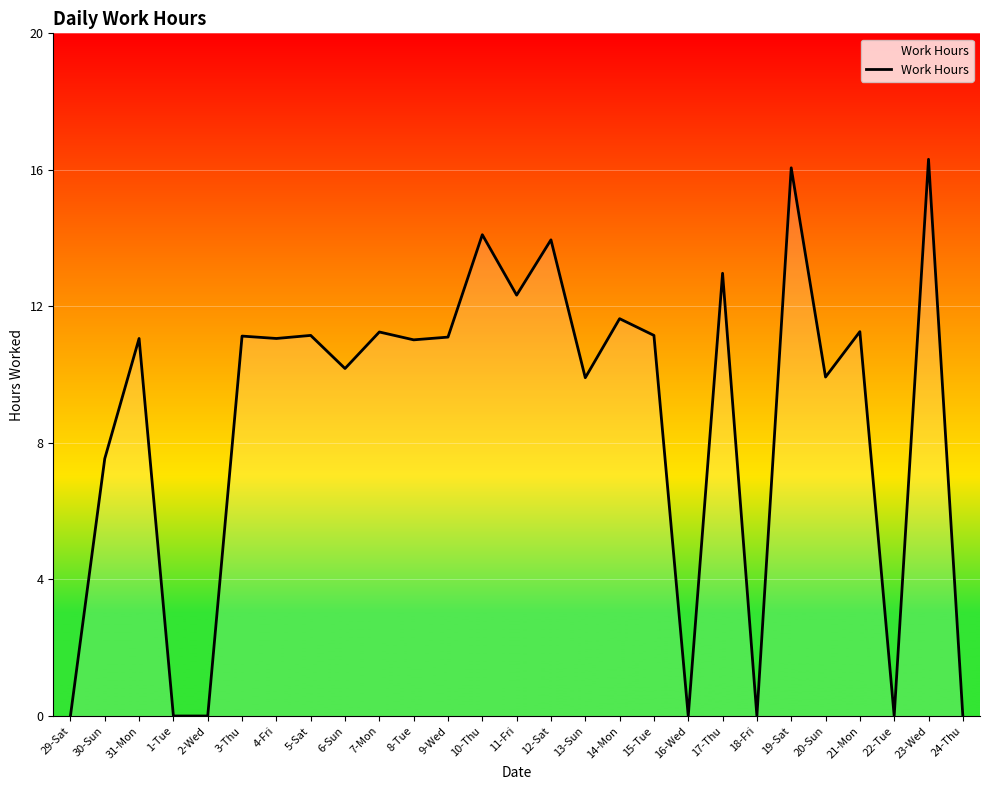

What is the change in value from 15-Tue to 20-Sun?

-1.2